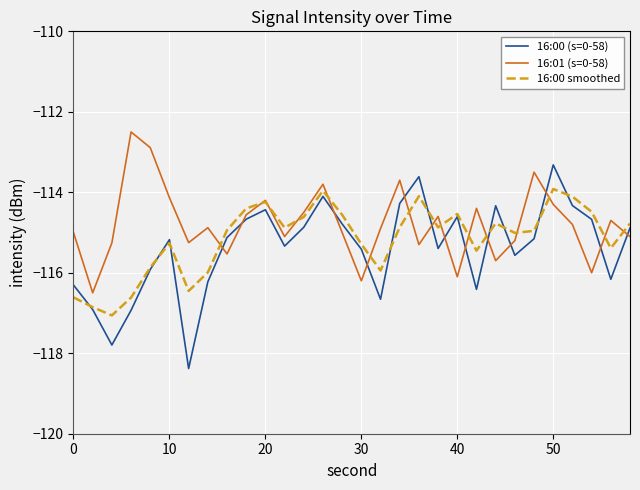

Rank the series by their maximum value, from lowest to highest.

16:00 smoothed, 16:00 (s=0-58), 16:01 (s=0-58)